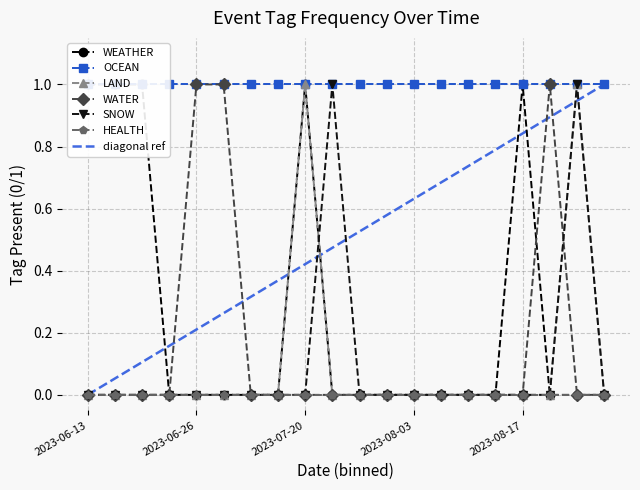

Is it true that SNOW equals -1 at 2023-08-17?

False